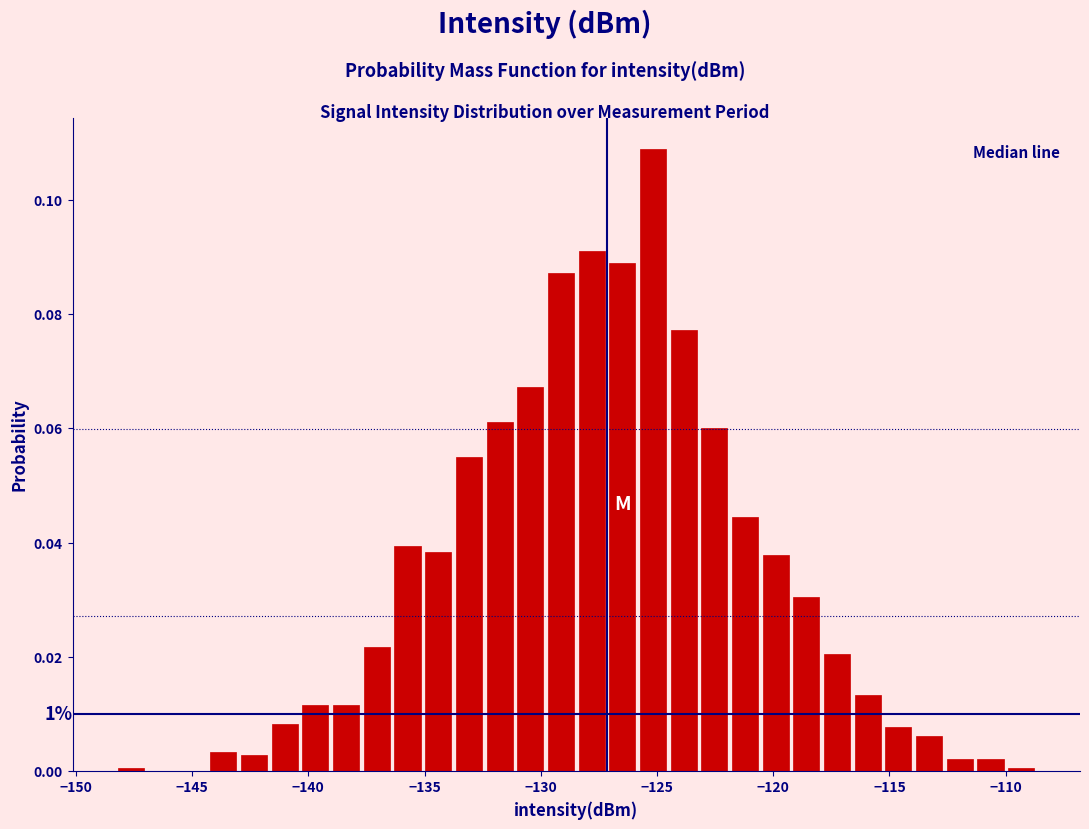

Read against the x-axis, roughly where is the centre of the tallest bar?

-125.0